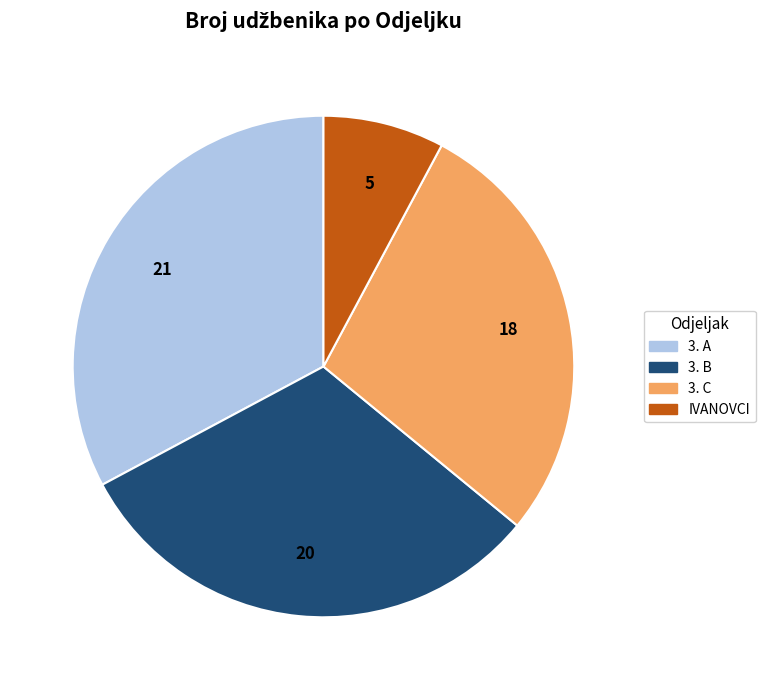

Rank the categories by value from highest to lowest.

3. A, 3. B, 3. C, IVANOVCI